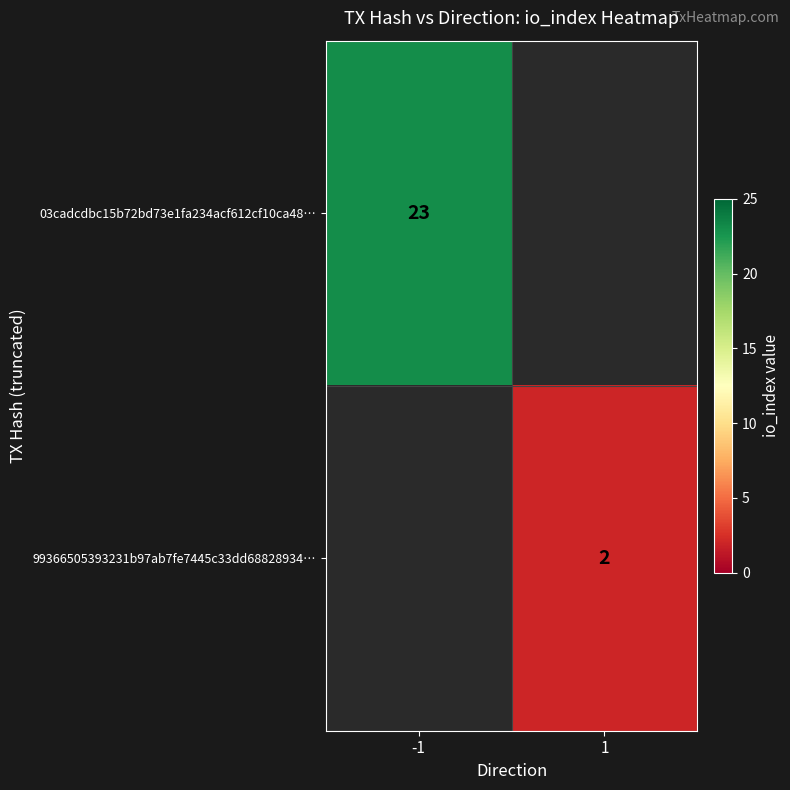

Is the value of 99366505393231b97ab7fe7445c33dd68828934… at 1 greater than the value of 03cadcdbc15b72bd73e1fa234acf612cf10ca48… at -1?

No